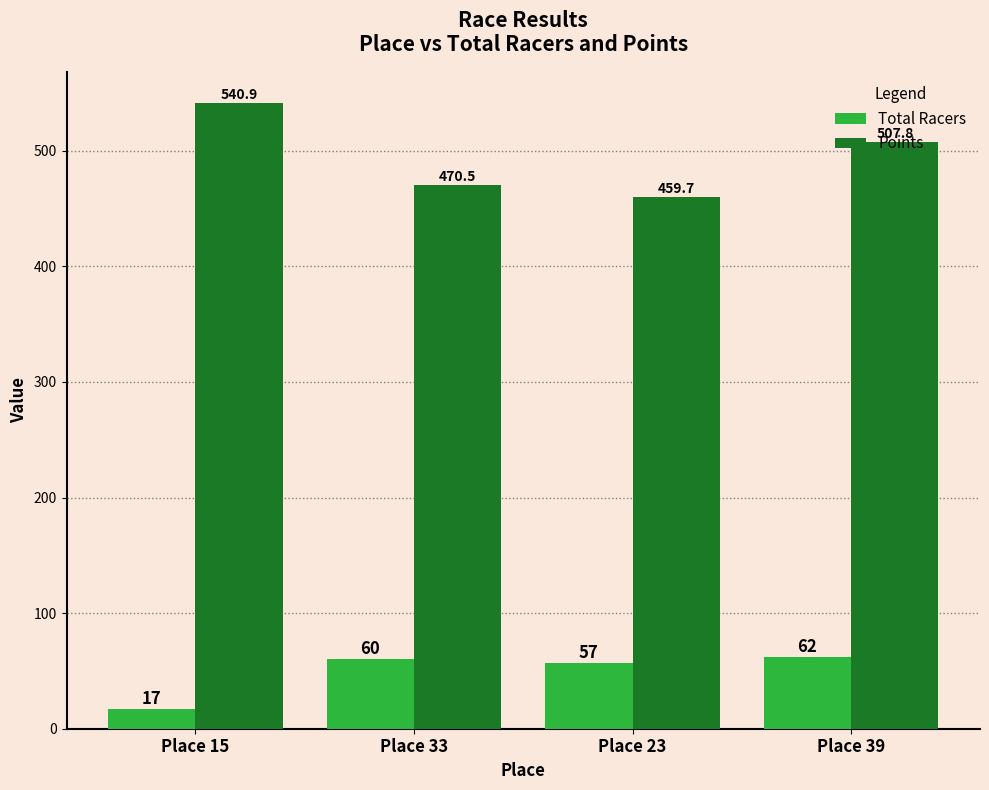

Rank the series by their maximum value, from lowest to highest.

Total Racers, Points